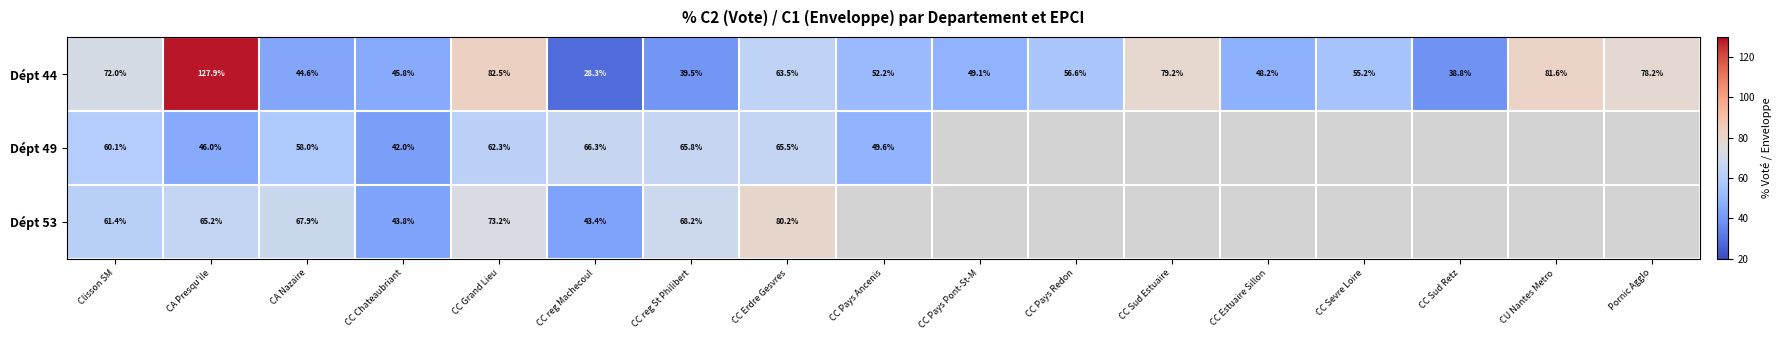

How many distinct data groups are displayed?

3